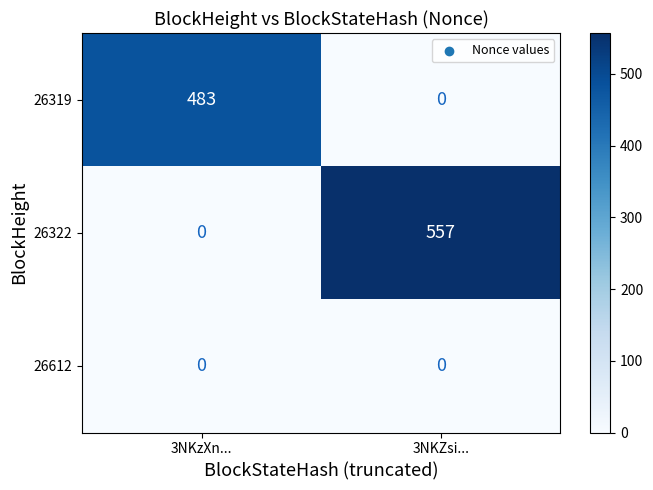

Count the number of data series in this chart.

3